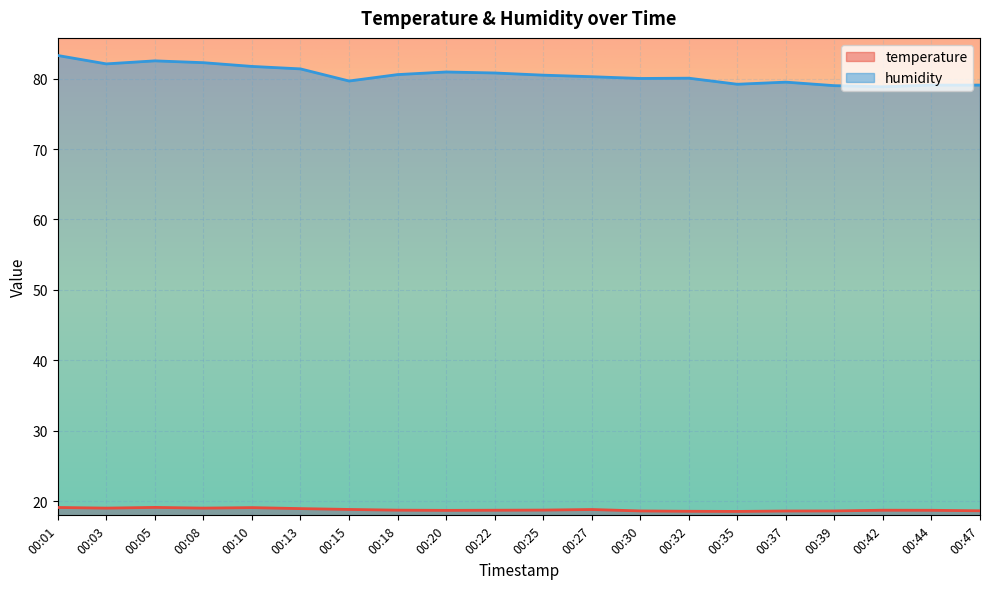

List the series in order of their overall mean, highest first.

humidity, temperature